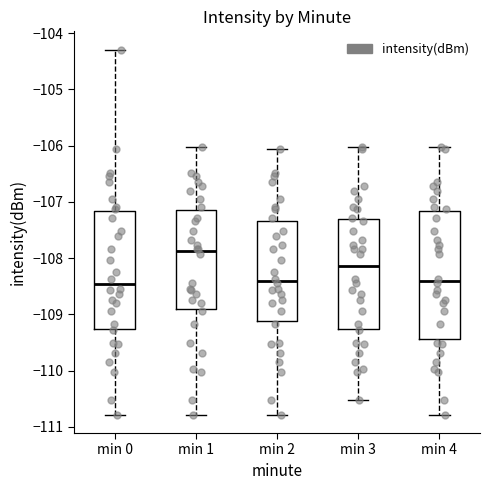

Comparing the boxes themselves (not the whiskers), which one is the tallest?

min 4